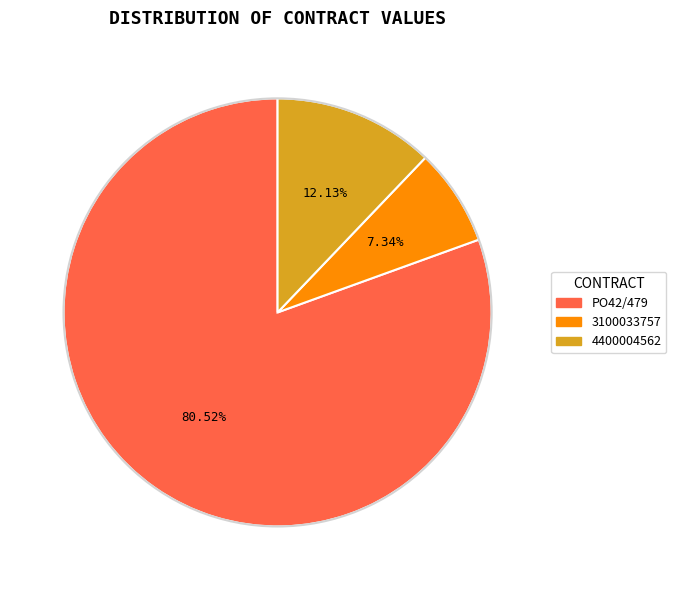

Approximately how many times larger is the value at 4400004562 compared to PO42/479?

0.2